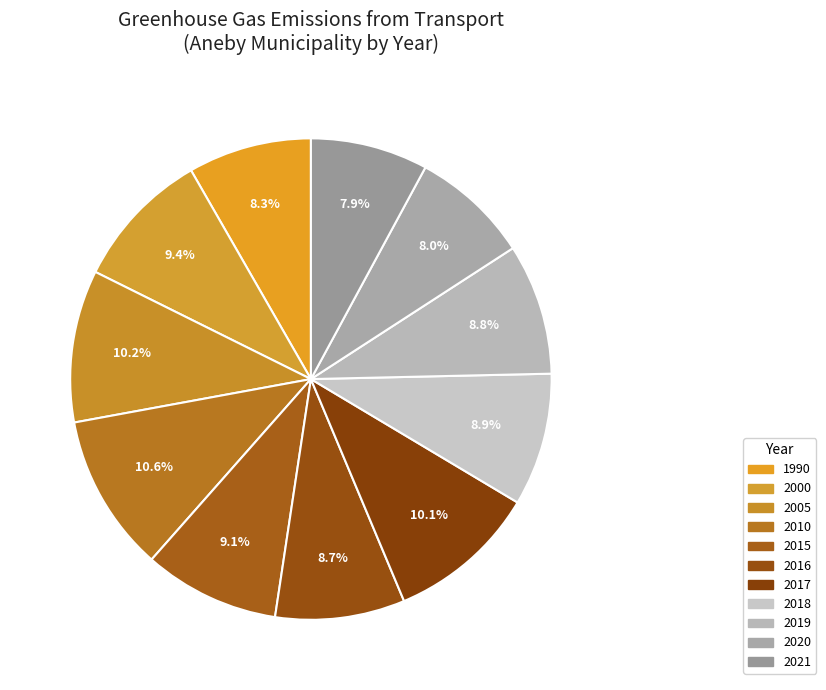

Count the number of slices in the pie.

11